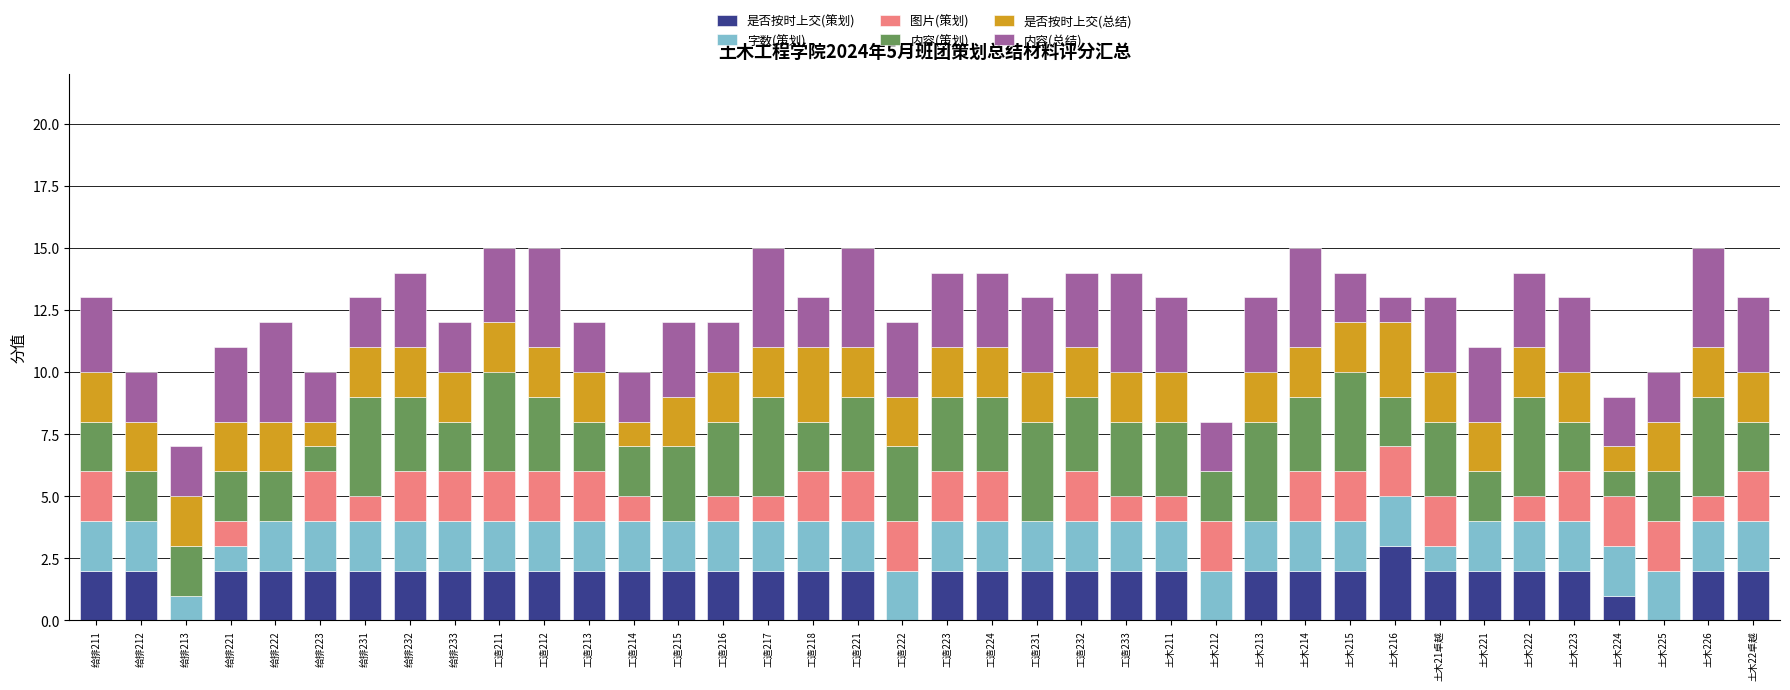

Are the bars horizontal?

No